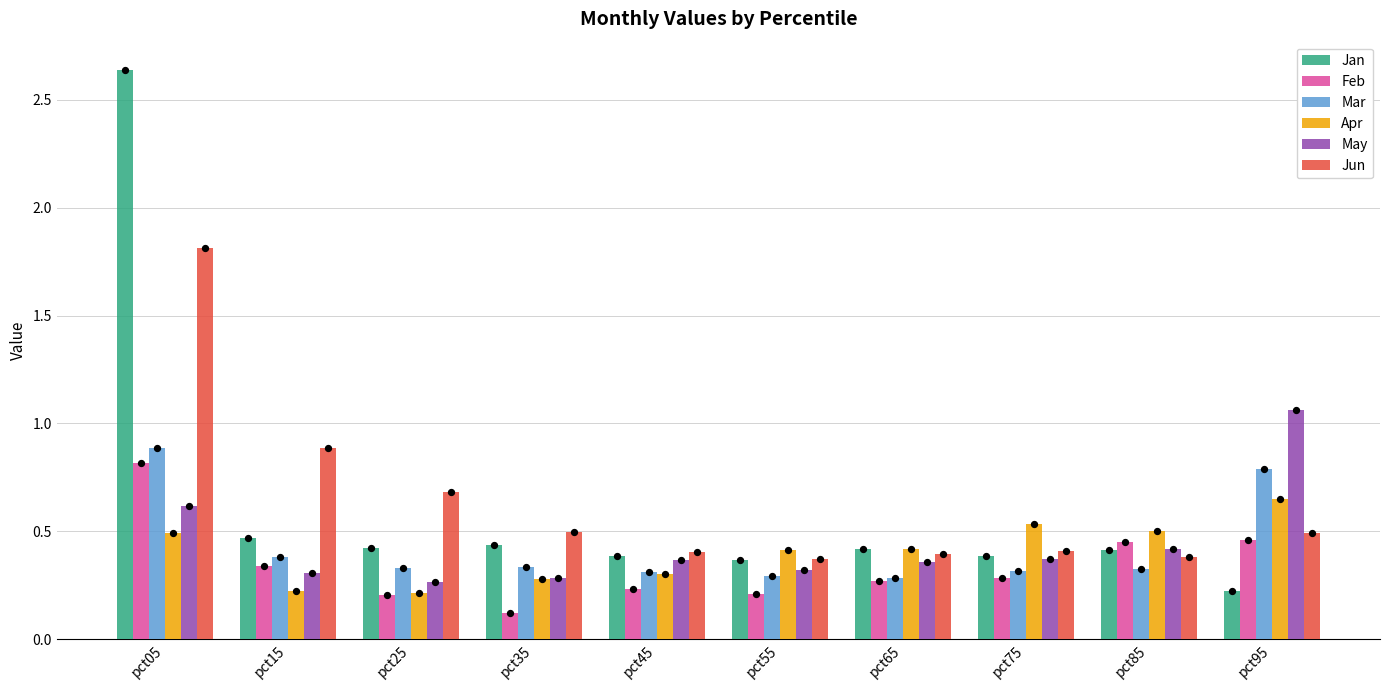

What is the total value across all series at pct05?

7.3